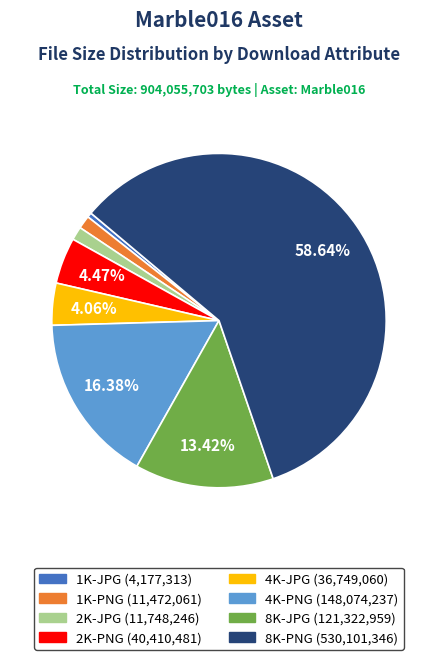

Between 8K-PNG (530,101,346) and 2K-JPG (11,748,246), which is larger?

8K-PNG (530,101,346)